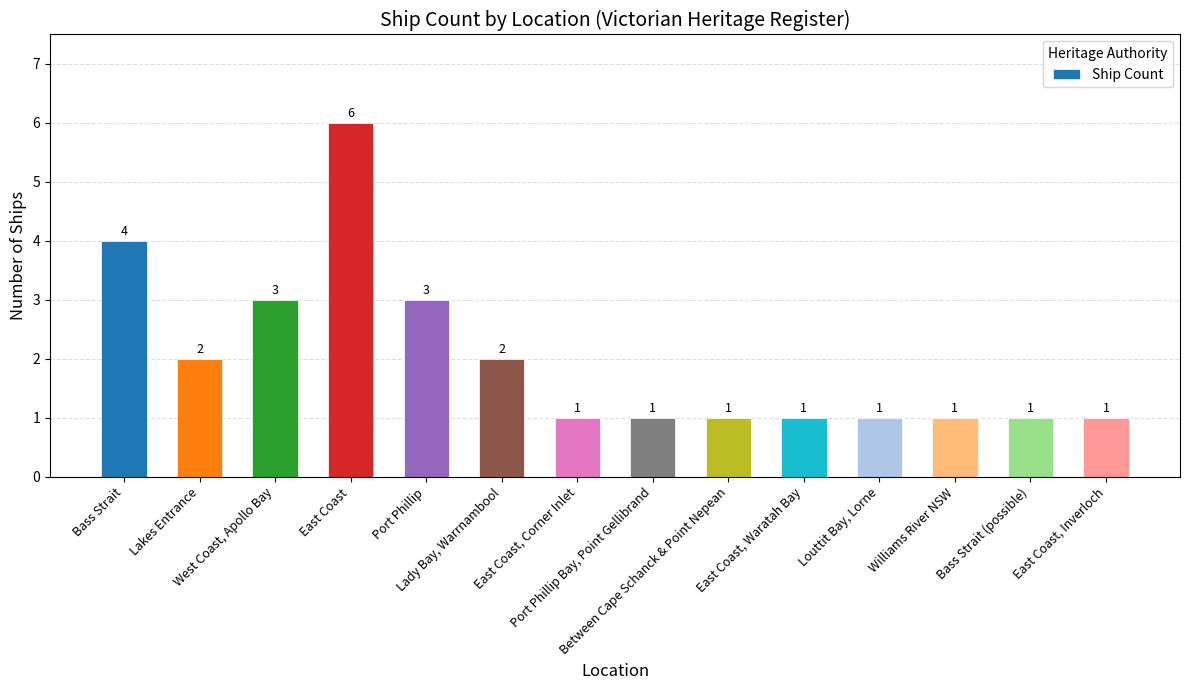

The value at Bass Strait is 3. True or false?

False